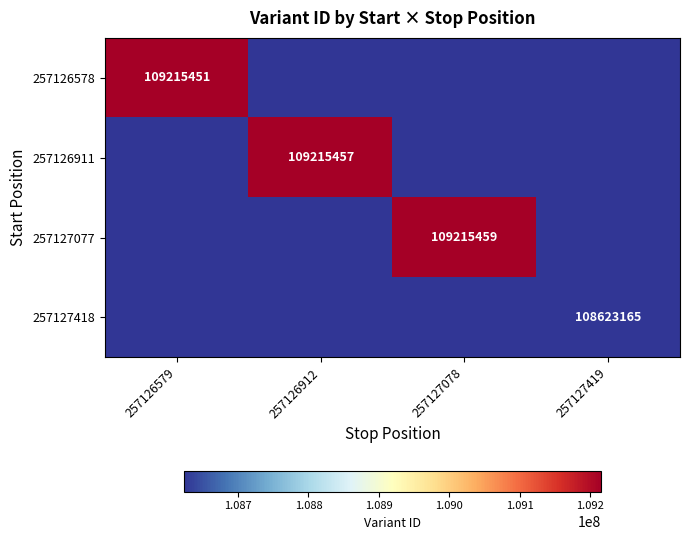

True or false: 257126578 has a value of 109215451 at 257126579.

True